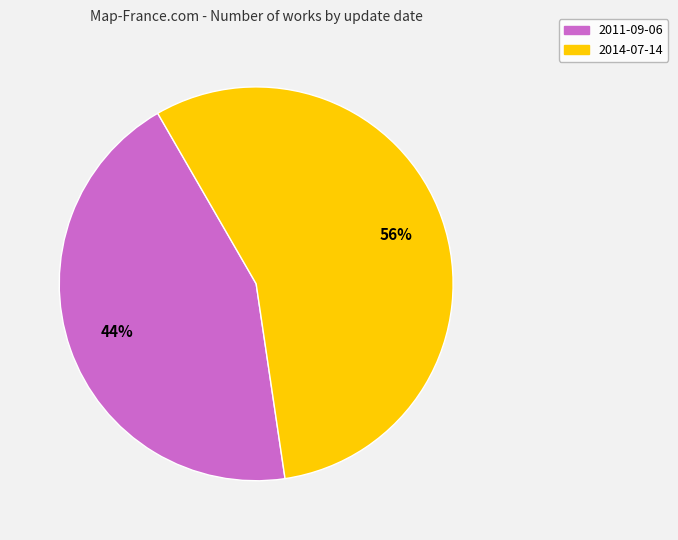

Approximately how many times larger is the value at 2014-07-14 compared to 2011-09-06?

1.3